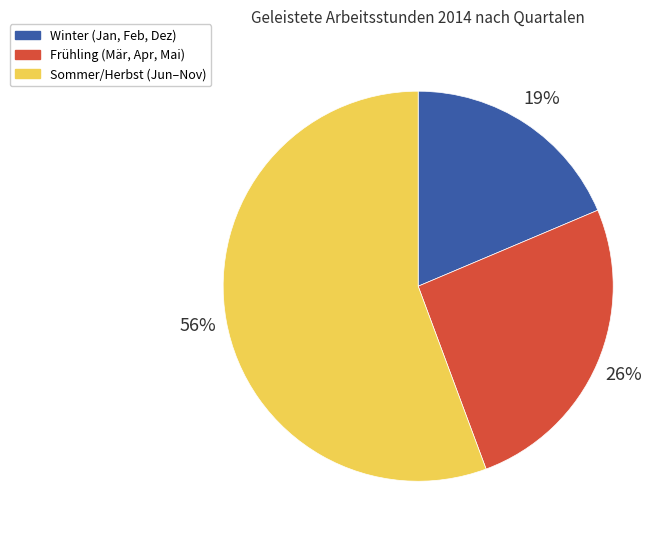

Does any single category account for the majority?

Yes